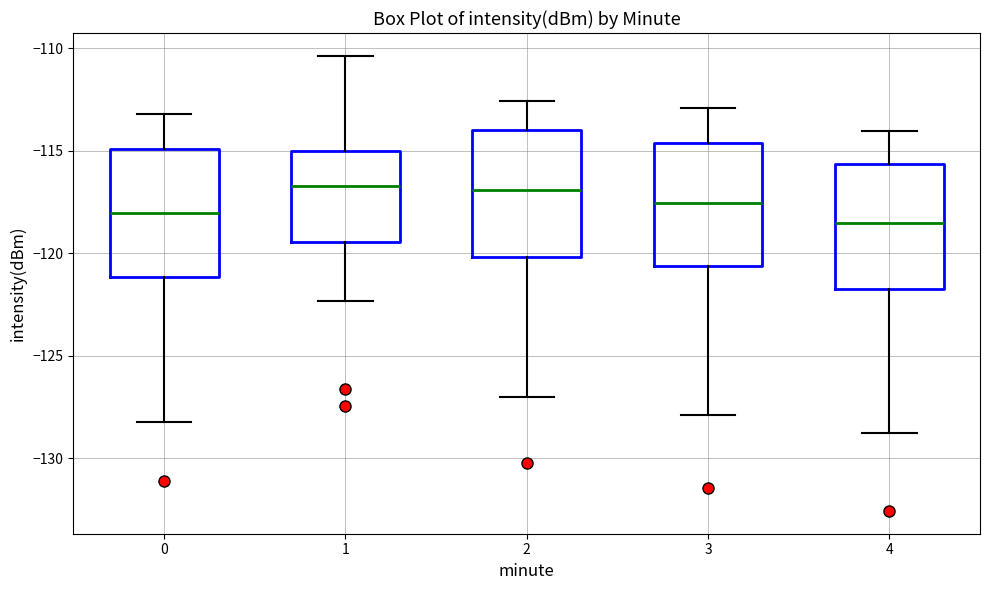

Reading left to right, transcribe this box plot: for each box, give where its median line is, the range the box spans, and where its two whiskers end, as read against the y-axis. The values are not printed on the chart, so give them approximately, as read against the axis.

0: median -118.0, box -121.0 to -115.0, whiskers -128.0 to -113.0
1: median -116.5, box -119.5 to -115.0, whiskers -122.5 to -110.5
2: median -117.0, box -120.0 to -114.0, whiskers -127.0 to -112.5
3: median -117.5, box -120.5 to -114.5, whiskers -128.0 to -113.0
4: median -118.5, box -122.0 to -115.5, whiskers -129.0 to -114.0